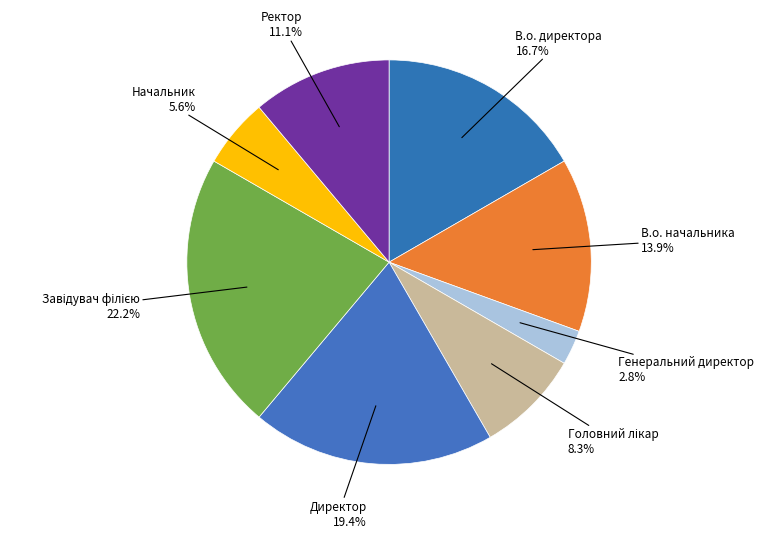

How many slices are in this pie chart?

8